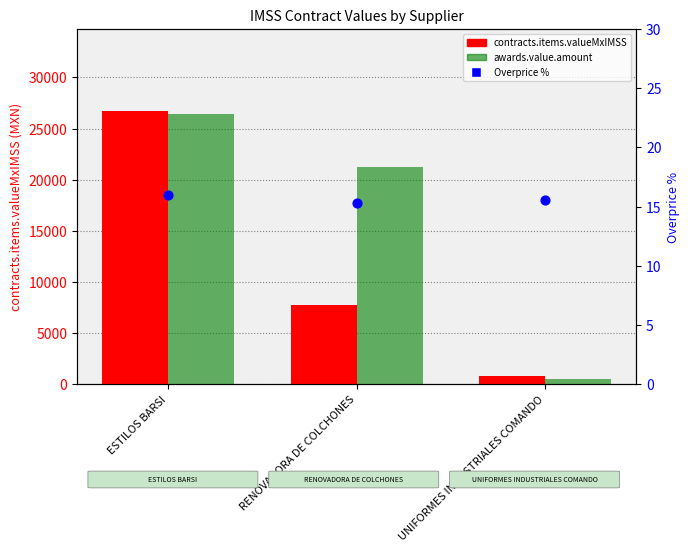

Is the value of Overprice % at UNIFORMES INDUSTRIALES COMANDO greater than the value of awards.value.amount at RENOVADORA DE COLCHONES?

No